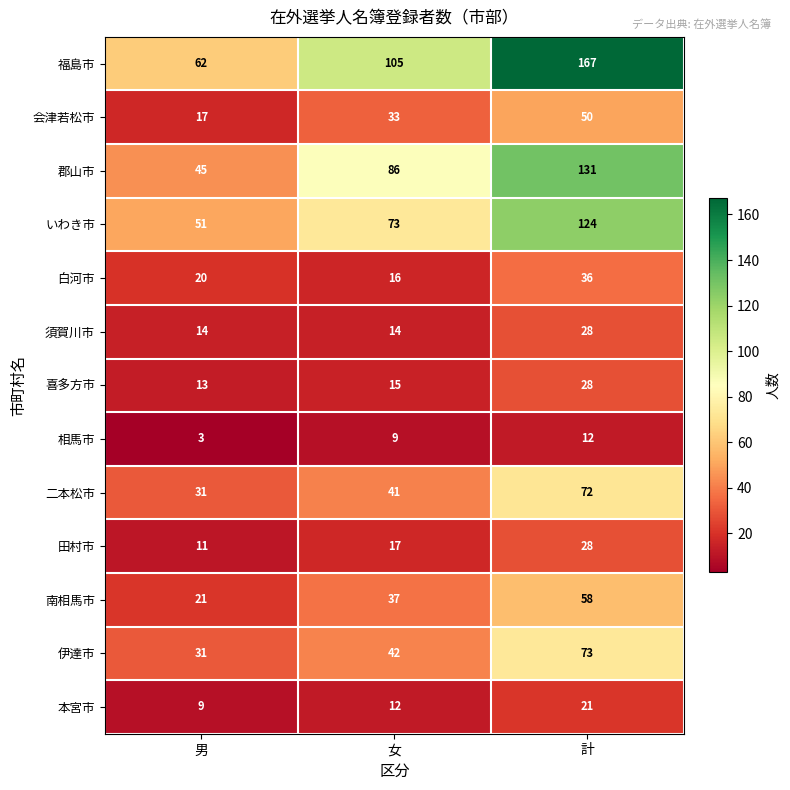

What is the total value across all series at 計?

828